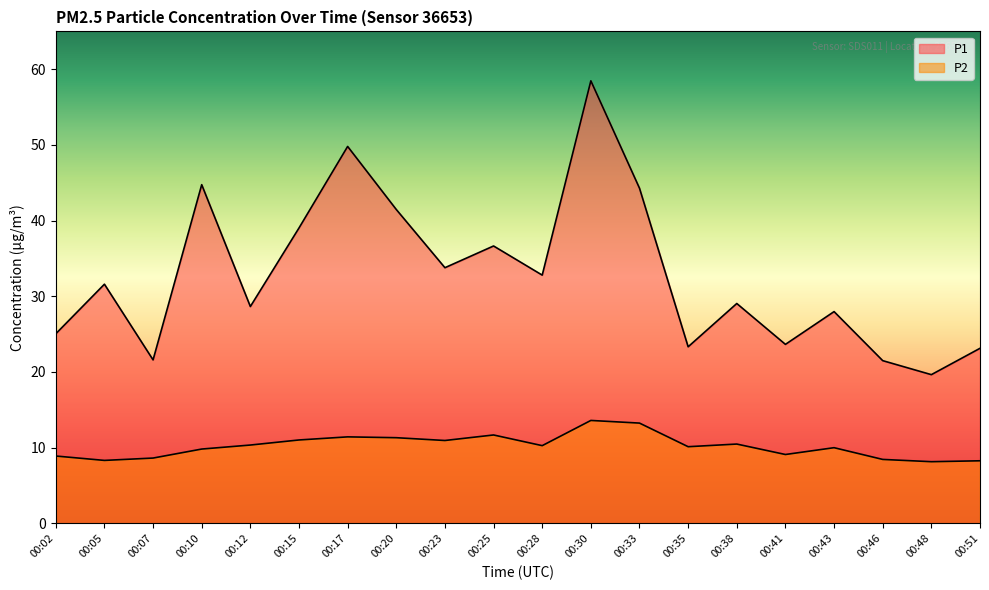

What is the lowest value of the P2 series?

8.2